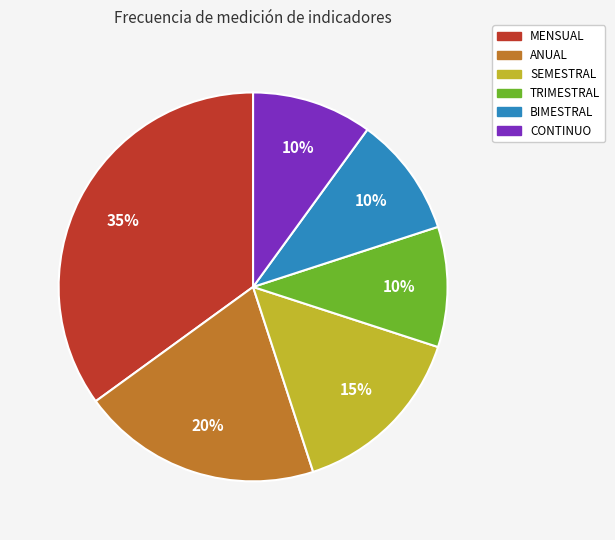

Does BIMESTRAL account for over 50% of the chart?

No